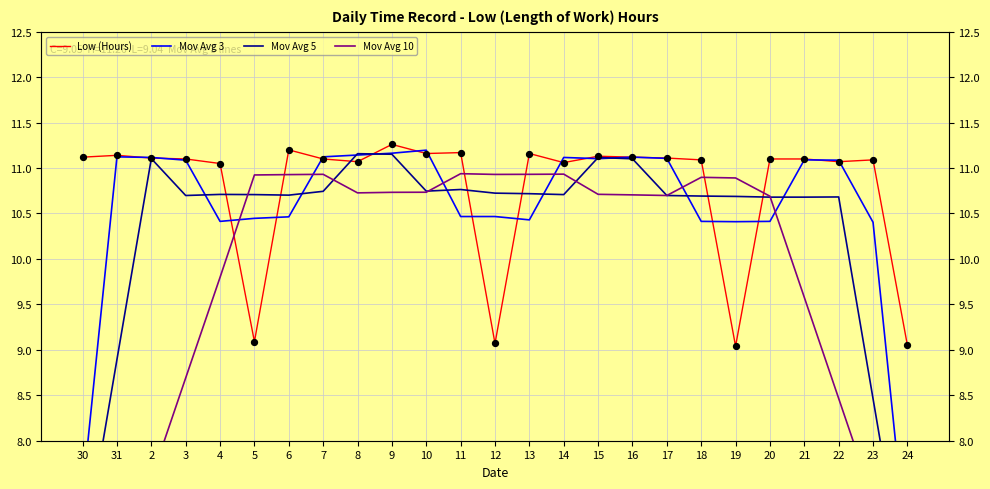

What are all the series names shown in the legend?

Low (Hours), Mov Avg 3, Mov Avg 5, Mov Avg 10